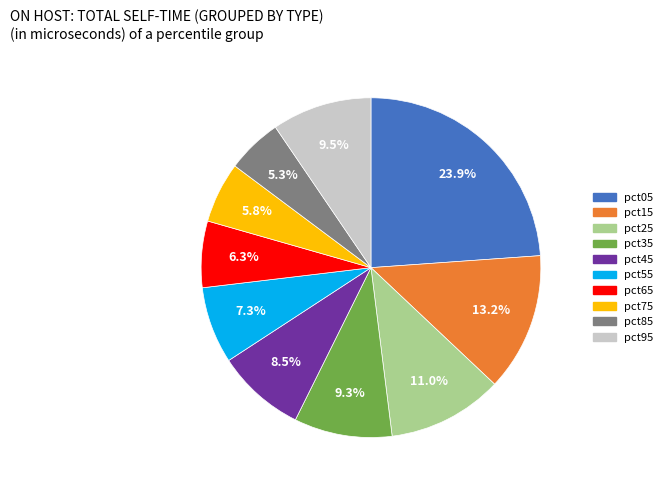

Is it true that pct35 is 9% of the pie?

True